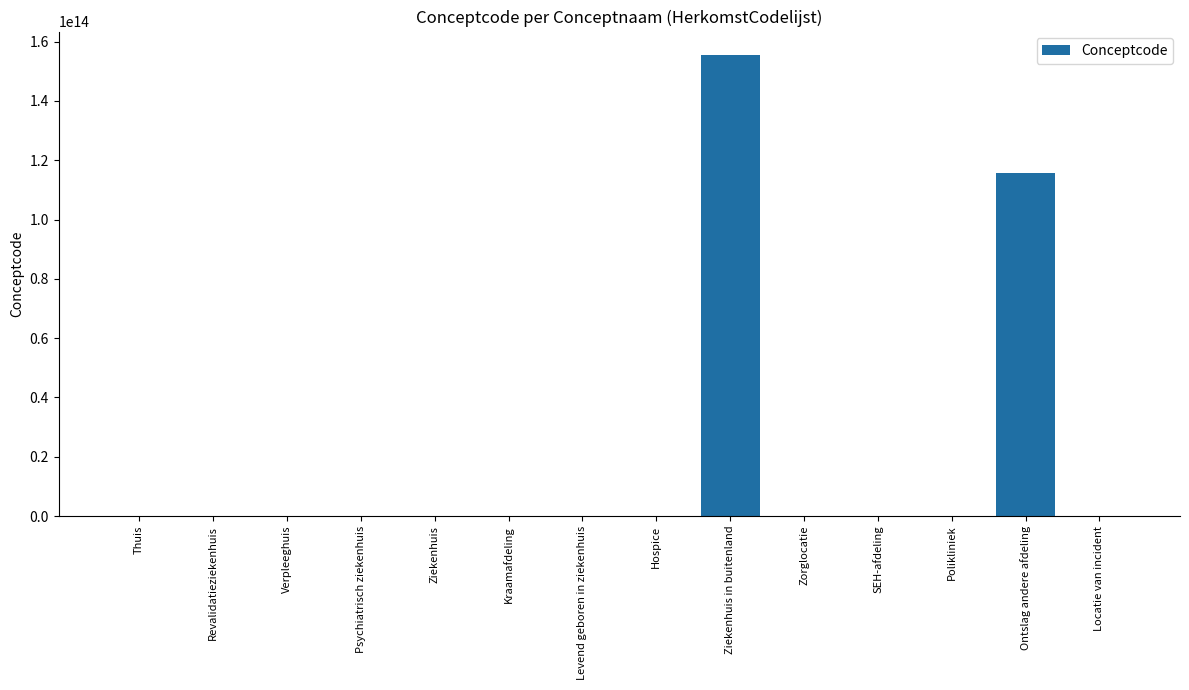

How many categories are shown in the chart?

14